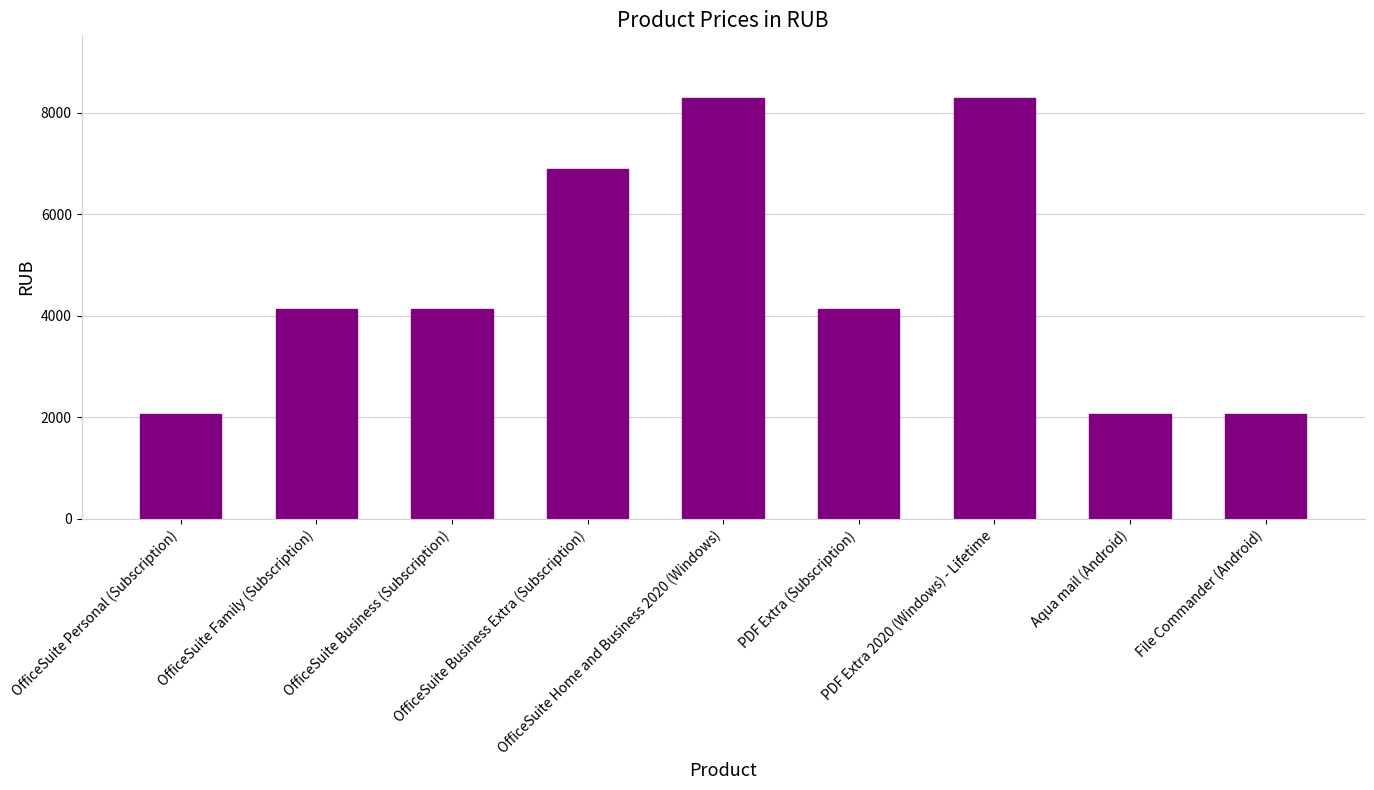

What is the difference between the maximum and minimum values?

6210